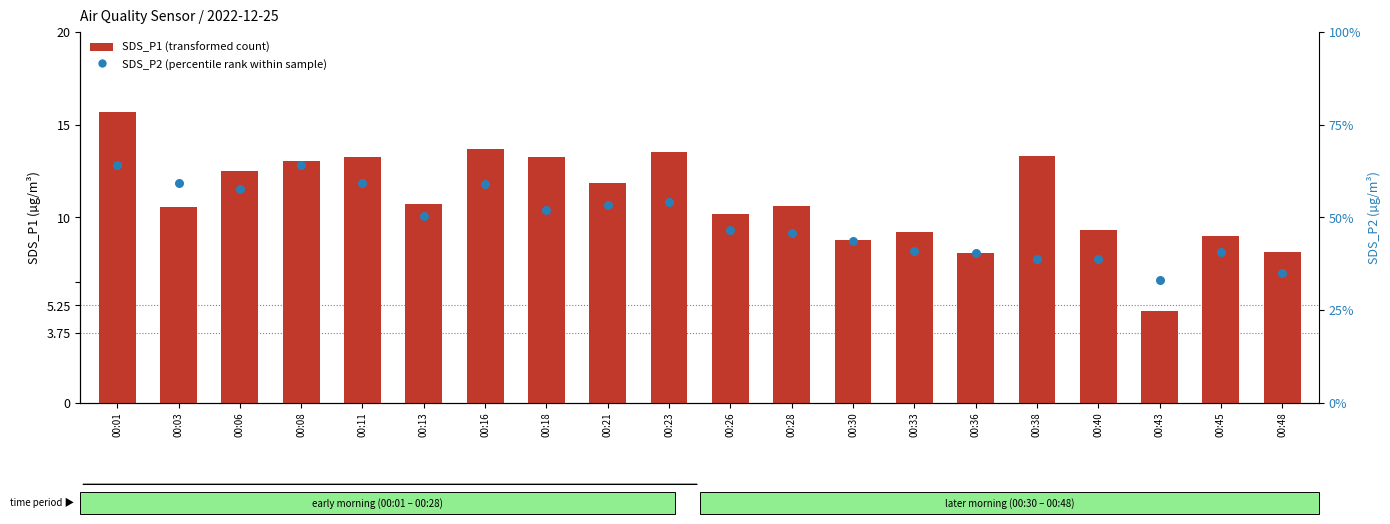

Which series has the largest total across all categories?

SDS_P1 (transformed count)